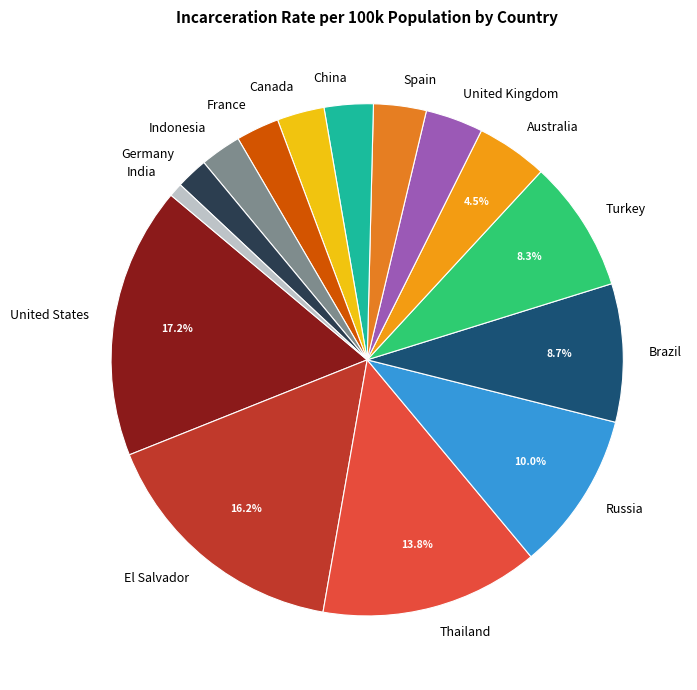

Approximately how many times larger is the value at Spain compared to France?

1.2